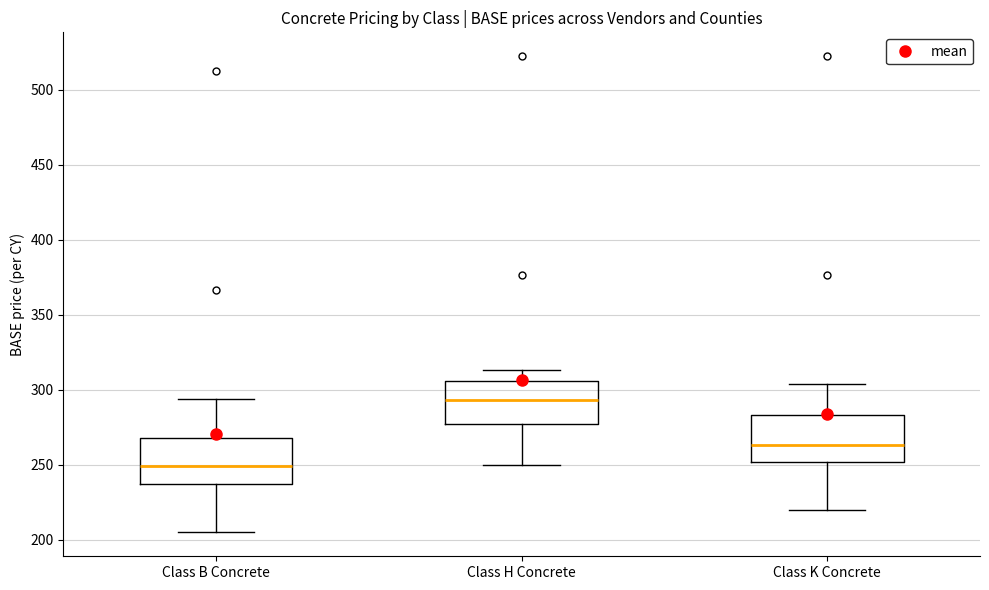

Reading left to right, transcribe this box plot: for each box, give where its median line is, the range the box spans, and where its two whiskers end, as read against the y-axis. The values are not printed on the chart, so give them approximately, as read against the axis.

Class B Concrete: median 250, box 235 to 270, whiskers 205 to 295
Class H Concrete: median 295, box 280 to 305, whiskers 250 to 315
Class K Concrete: median 265, box 250 to 285, whiskers 220 to 305